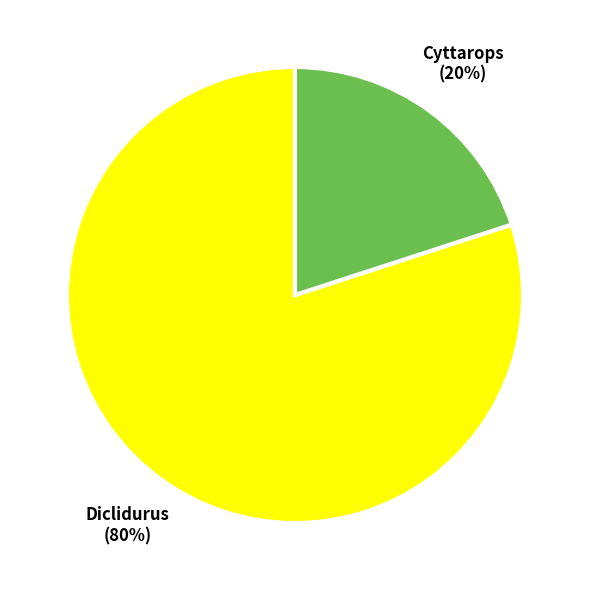

Does any single category account for the majority?

Yes